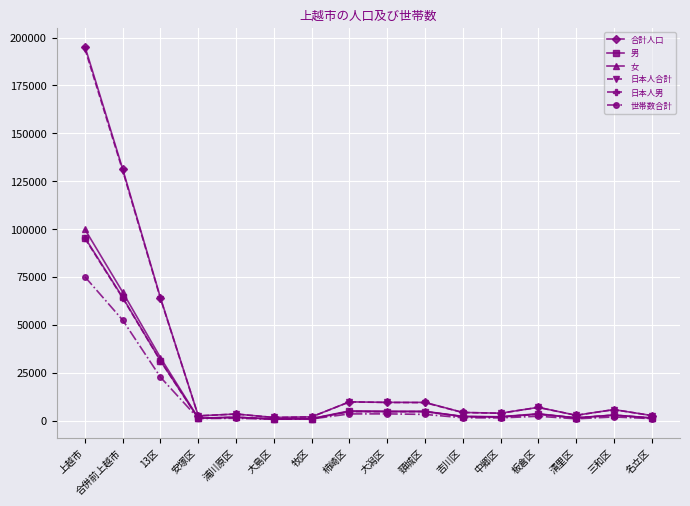

Is the value of 男 at 大潟区 greater than the value of 女 at 清里区?

Yes